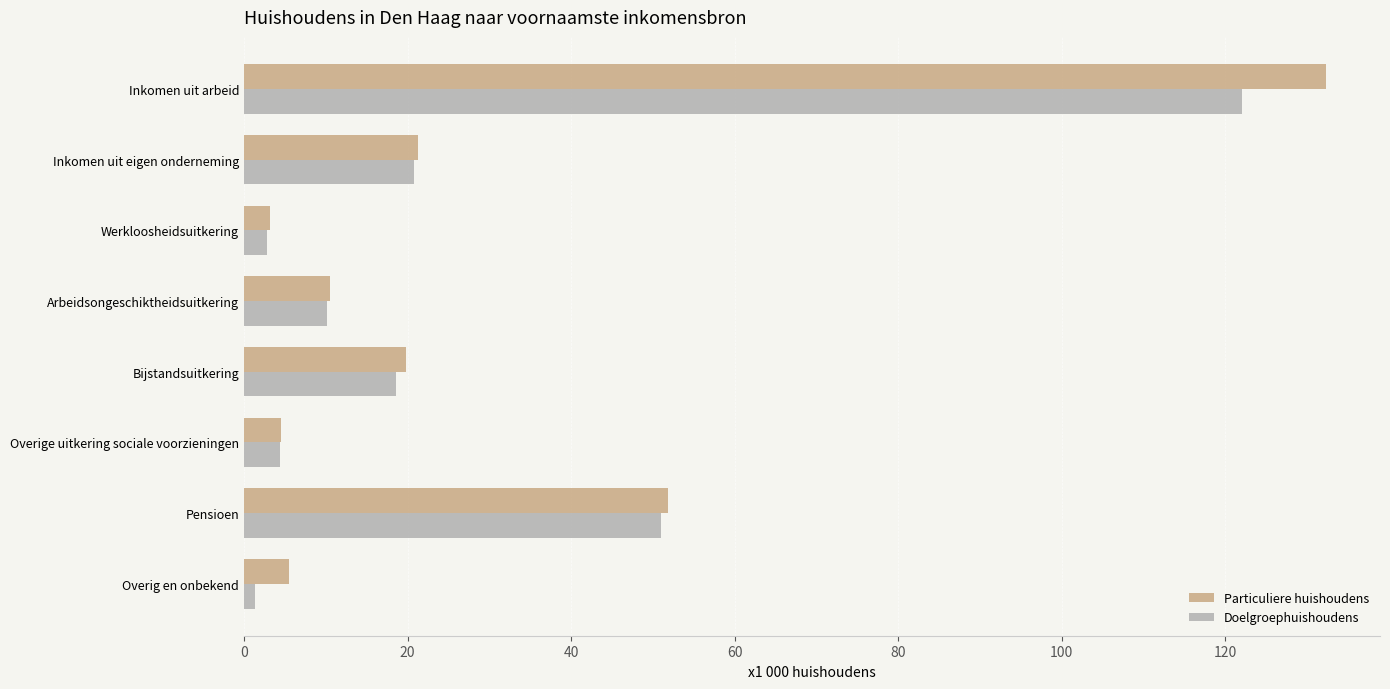

Which category has the lowest value across all series?

Overig en onbekend